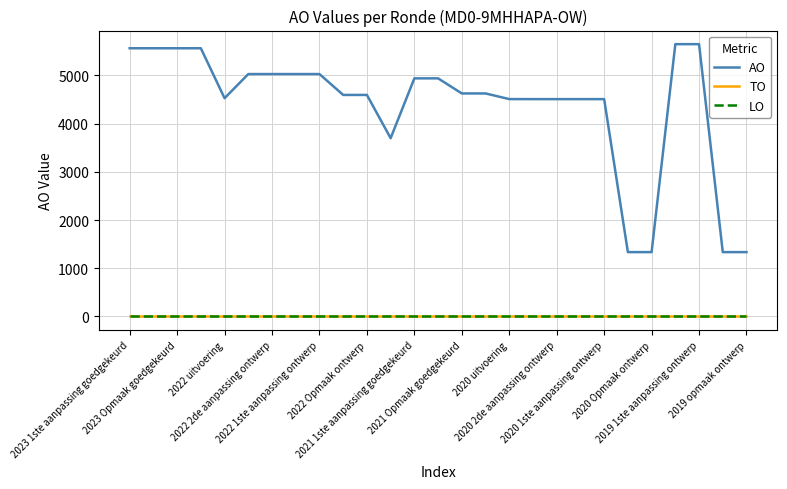

Does the chart have visible grid lines?

Yes